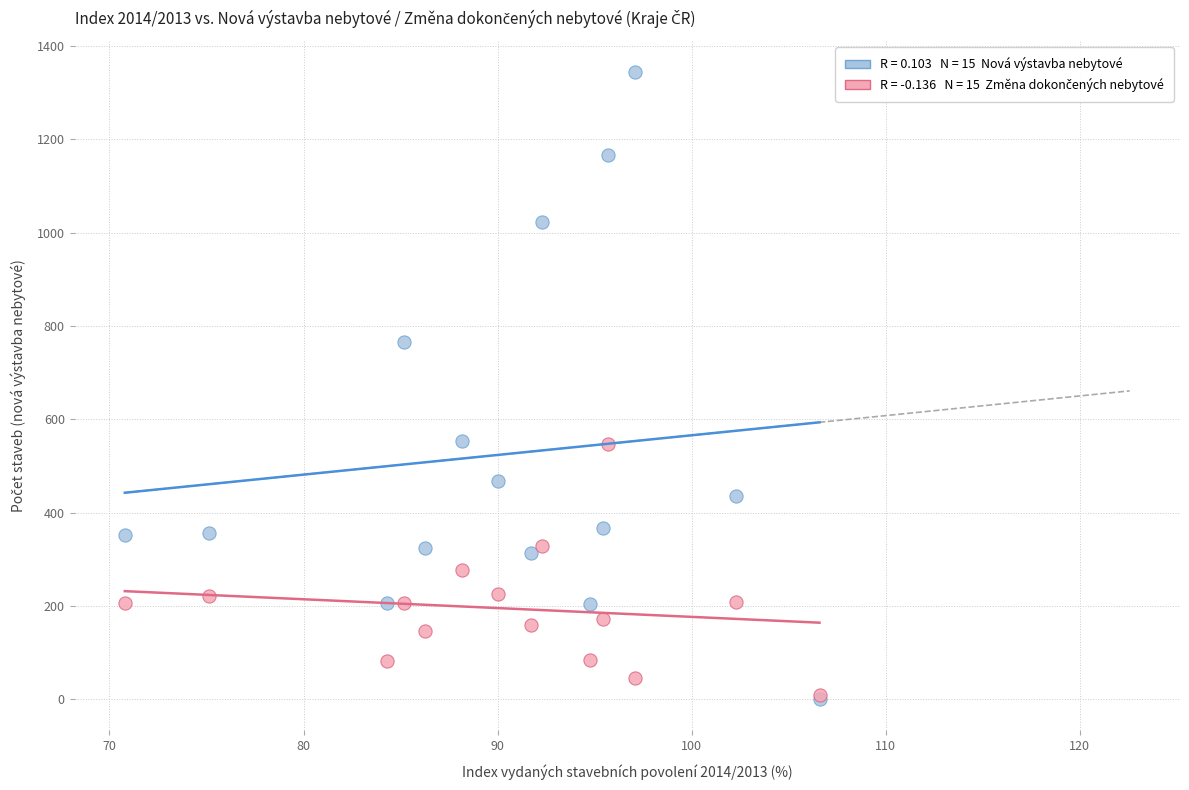

Across all series, what Y value is closest to 672?

766